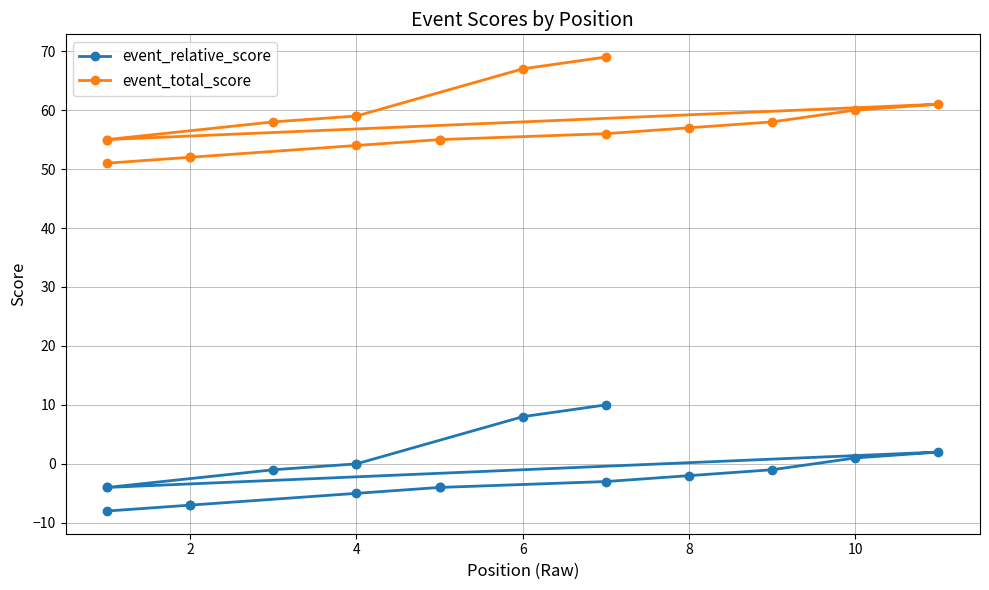

Which series changed the most between 10 and 8?

event_relative_score